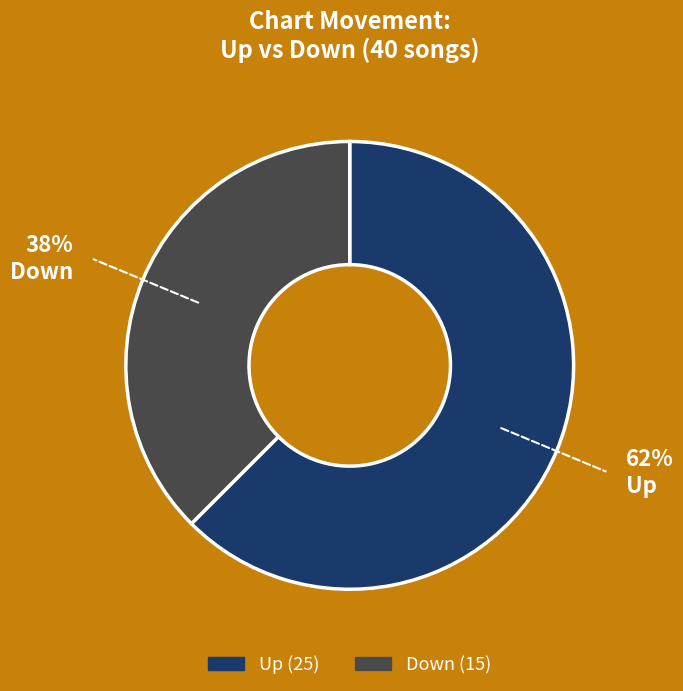

Does Down account for over 50% of the chart?

No